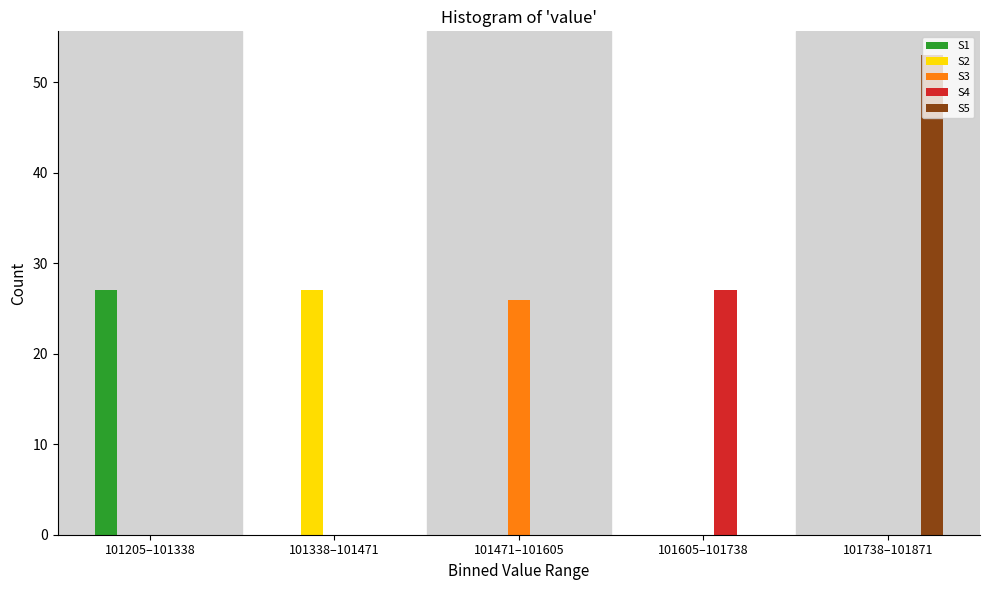

Reading left to right, extract all data points from this chart.

S1: 101205–101338=27	101338–101471=0	101471–101605=0	101605–101738=0	101738–101871=0
S2: 101205–101338=0	101338–101471=27	101471–101605=0	101605–101738=0	101738–101871=0
S3: 101205–101338=0	101338–101471=0	101471–101605=26	101605–101738=0	101738–101871=0
S4: 101205–101338=0	101338–101471=0	101471–101605=0	101605–101738=27	101738–101871=0
S5: 101205–101338=0	101338–101471=0	101471–101605=0	101605–101738=0	101738–101871=53